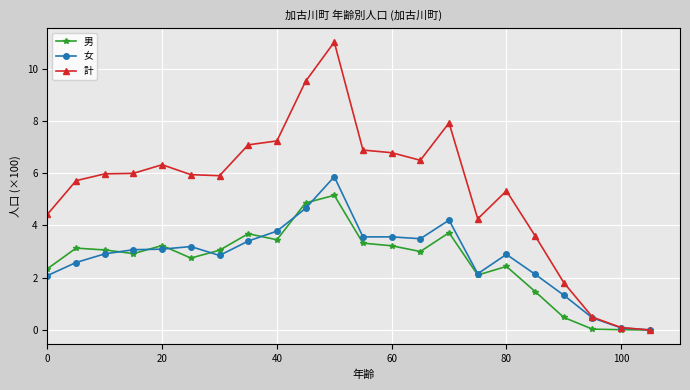

What is the greatest value displayed?

11.0